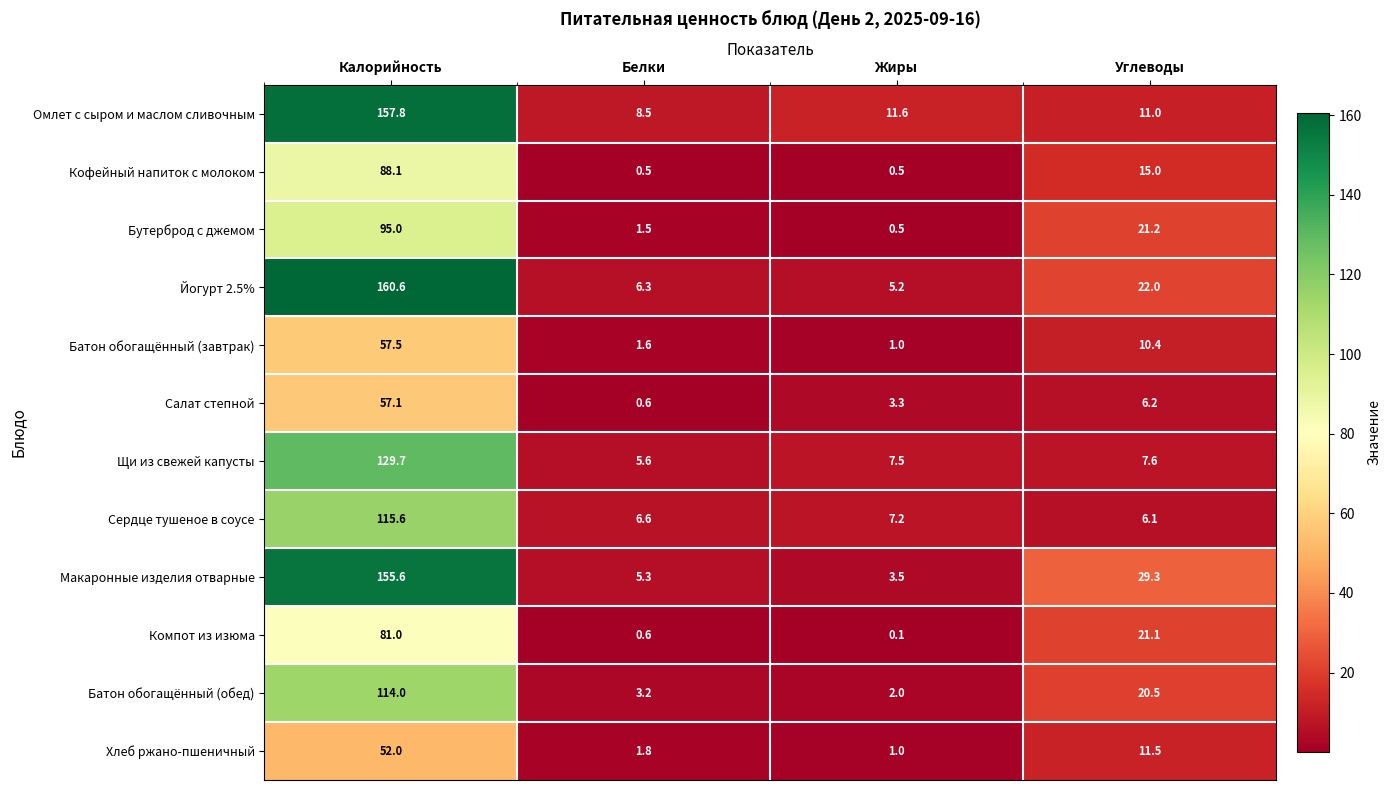

Rank the series at Калорийность from lowest to highest value.

Хлеб ржано-пшеничный, Салат степной, Батон обогащённый (завтрак), Компот из изюма, Кофейный напиток с молоком, Бутерброд с джемом, Батон обогащённый (обед), Сердце тушеное в соусе, Щи из свежей капусты, Макаронные изделия отварные, Омлет с сыром и маслом сливочным, Йогурт 2.5%